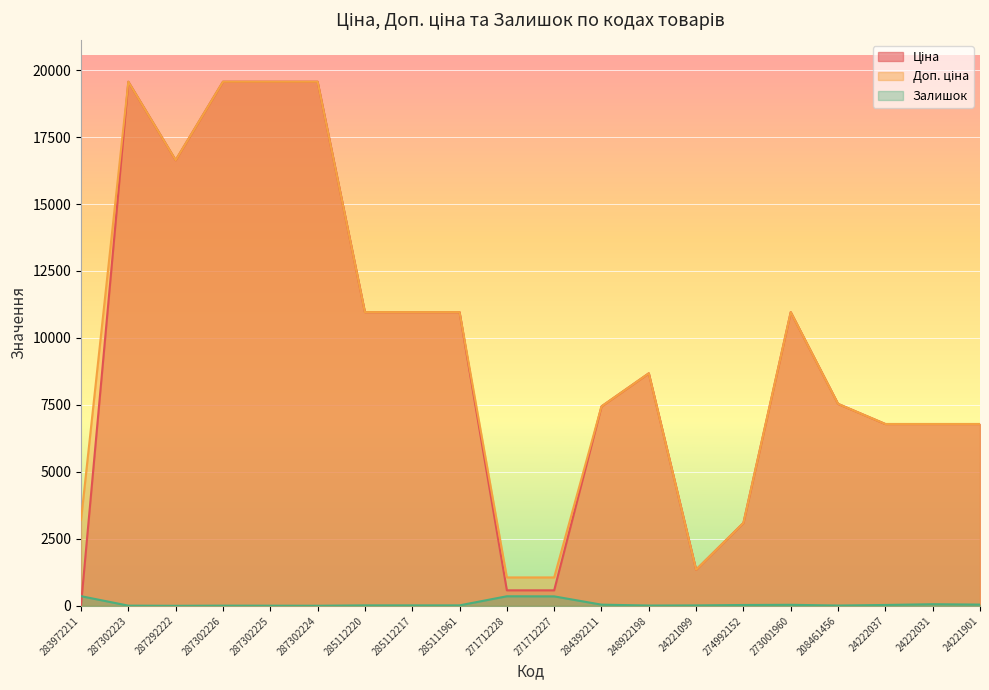

True or false: Залишок has a value of 1.0 at 287292222.

True